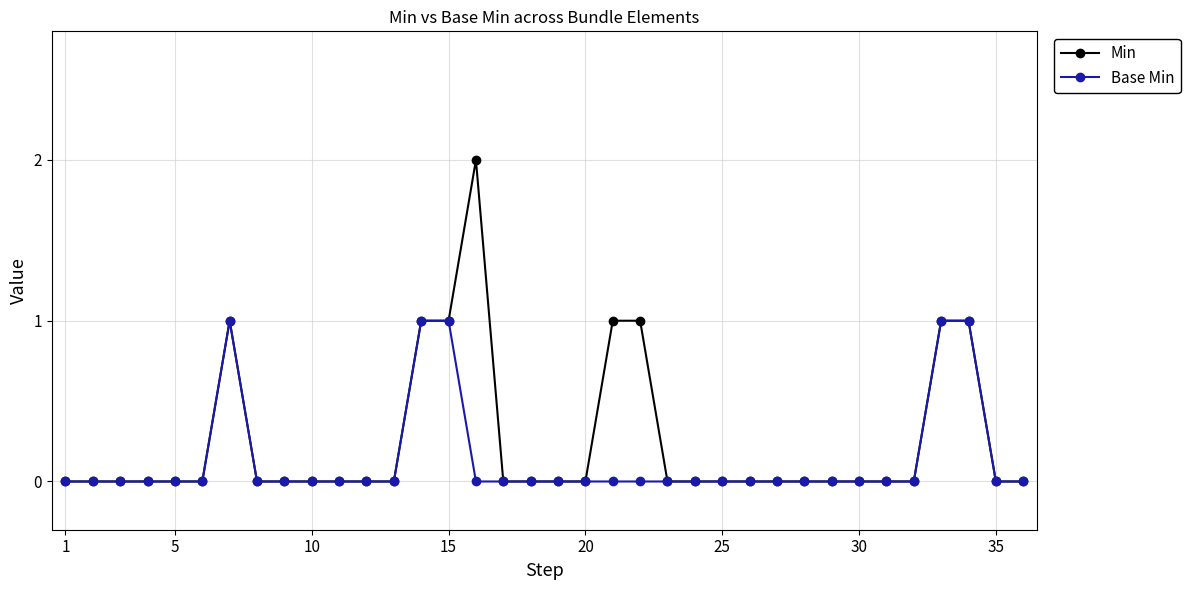

Rank the series by their maximum value, from lowest to highest.

Base Min, Min